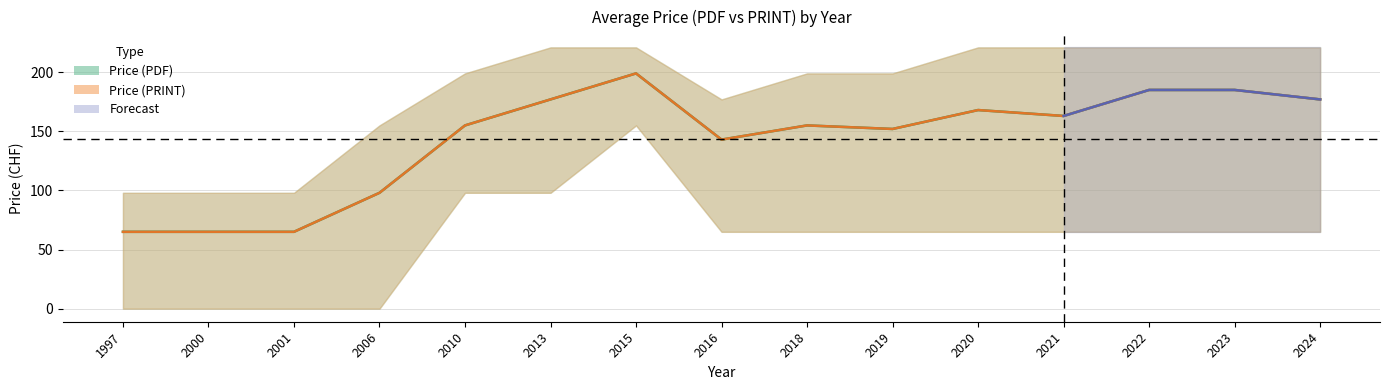

What value does the pdf_upper series have at 2023?

221